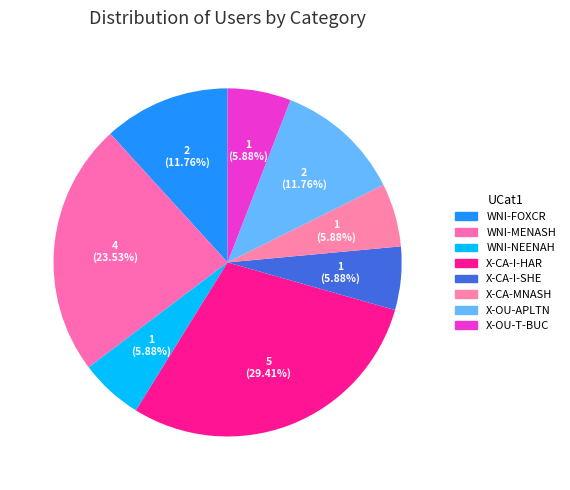

Is the sum of WNI-NEENAH and WNI-MENASH greater than half?

No